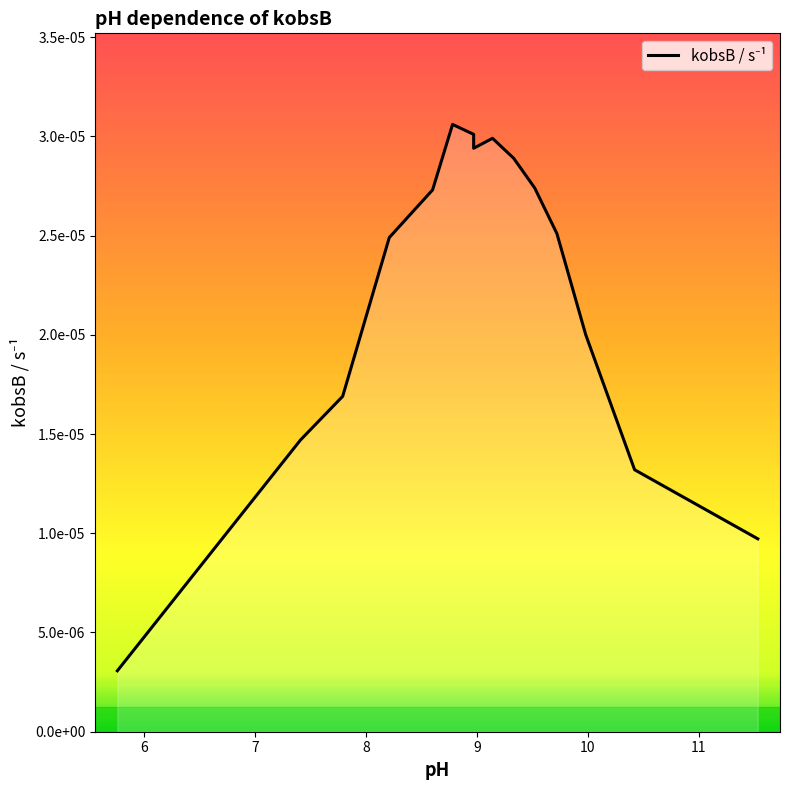

Is it true that the value at 11.53 is 0.0?

False